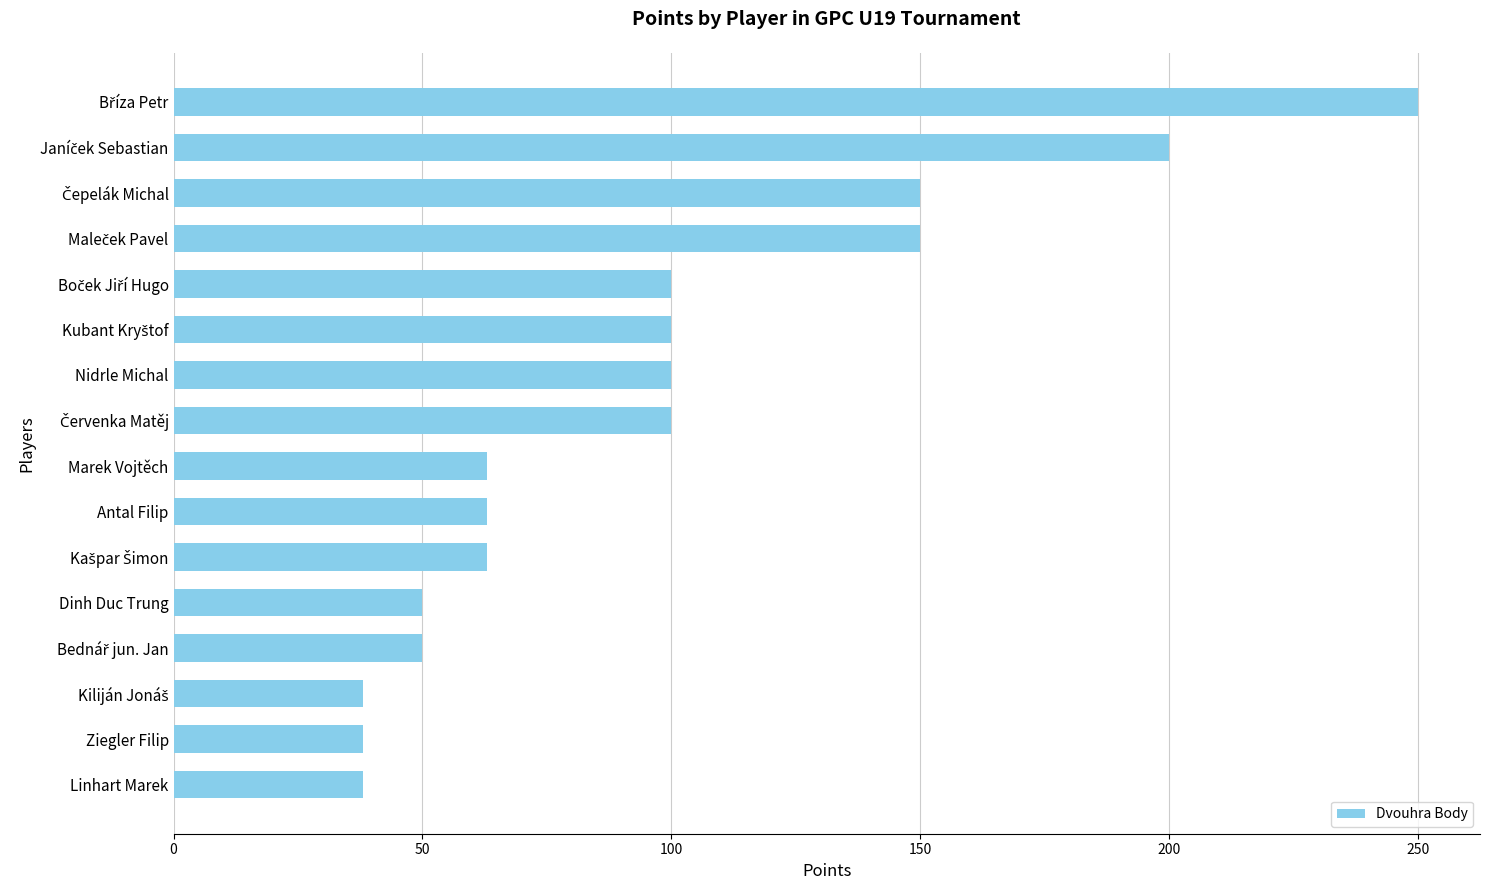

Reading bottom to top, transcribe all the data shown in this chart.

38	38	38	50	50	63	63	63	100	100	100	100	150	150	200	250